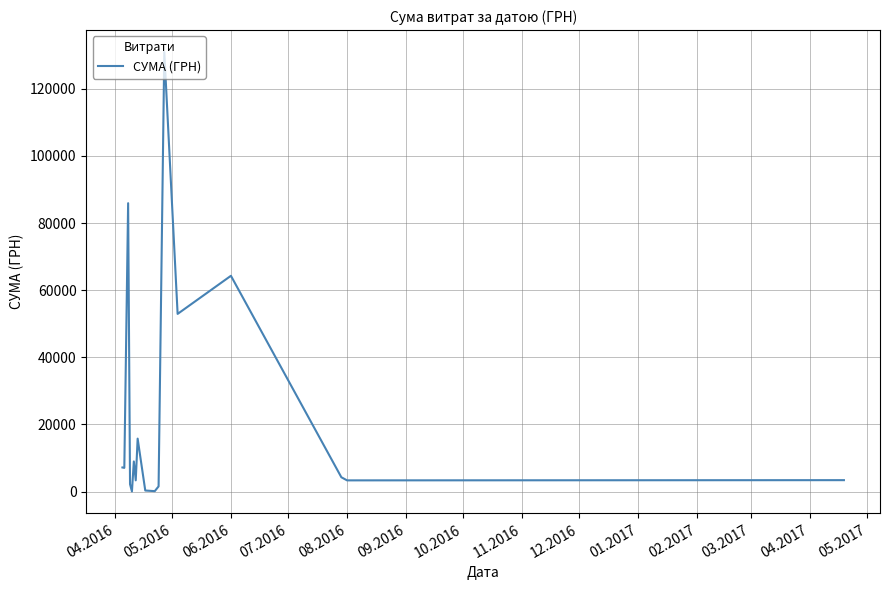

What is the greatest value displayed?

130975.7